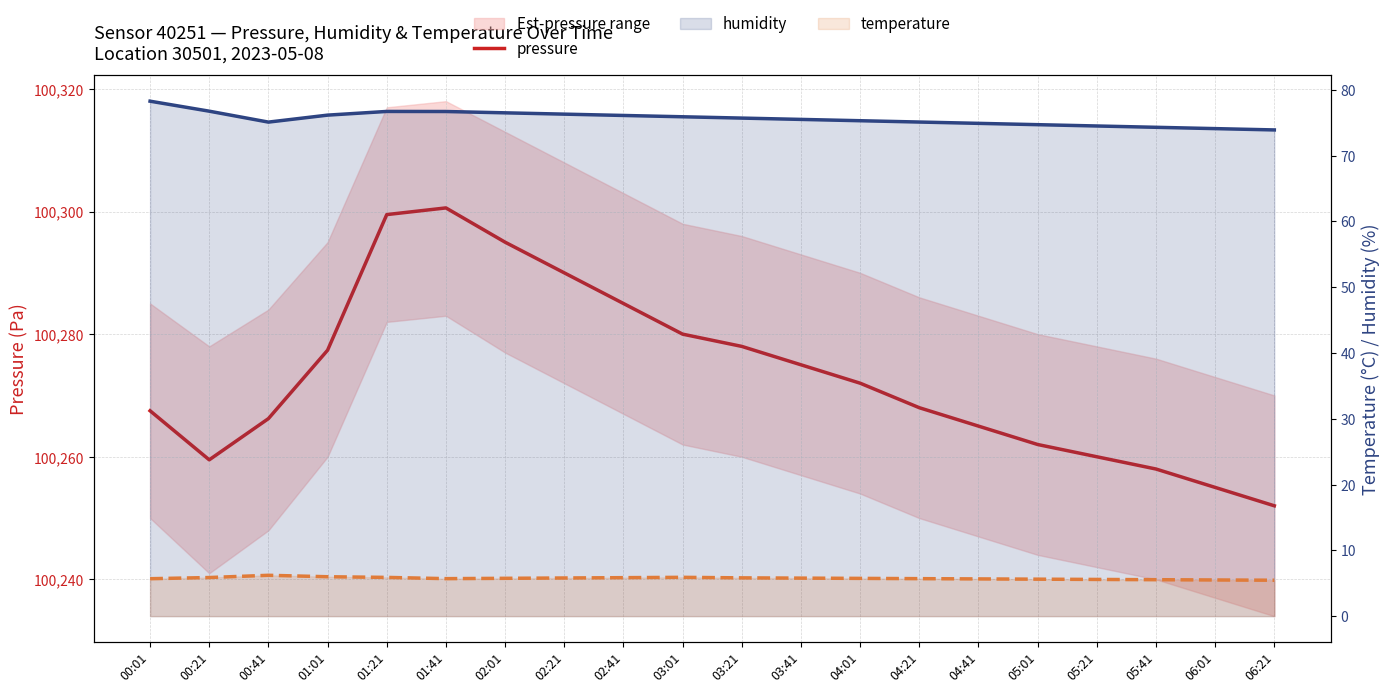

True or false: humidity and temperature intersect in this chart.

False